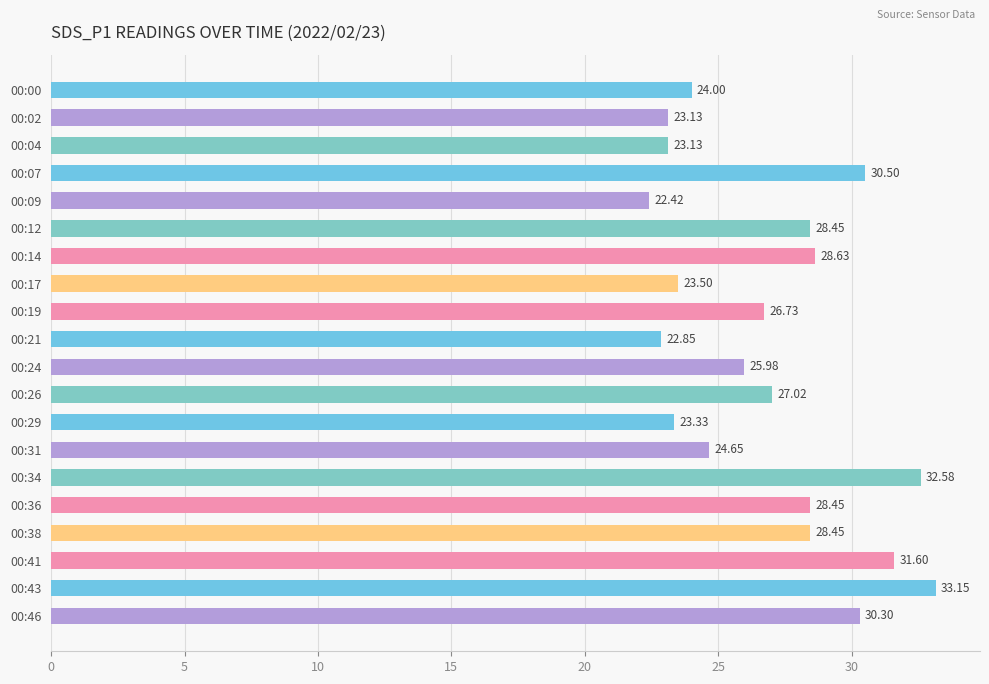

What is the difference between the values at 00:24 and 00:34?

6.6